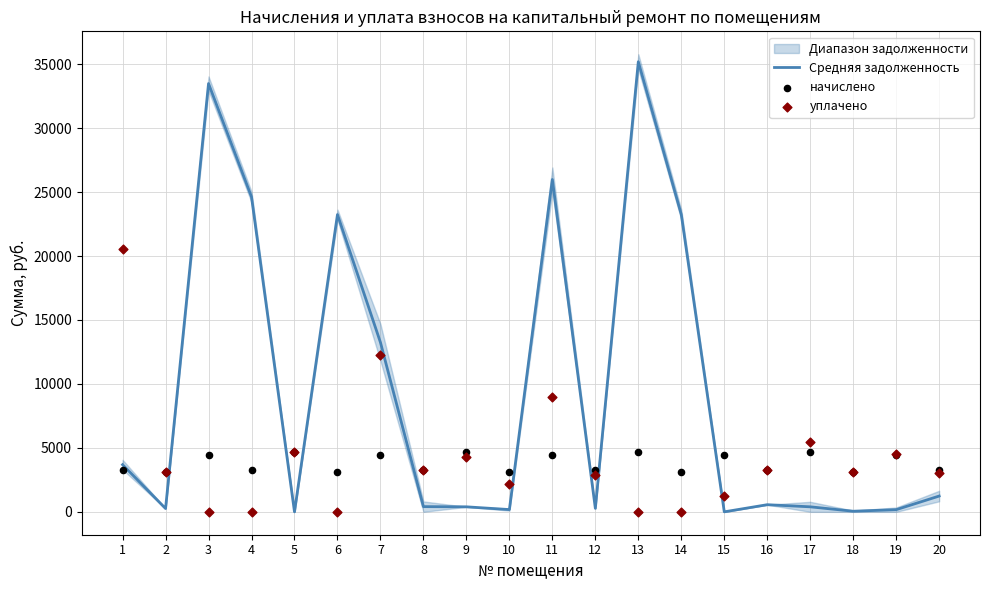

Which series has the largest total across all categories?

Средняя задолженность